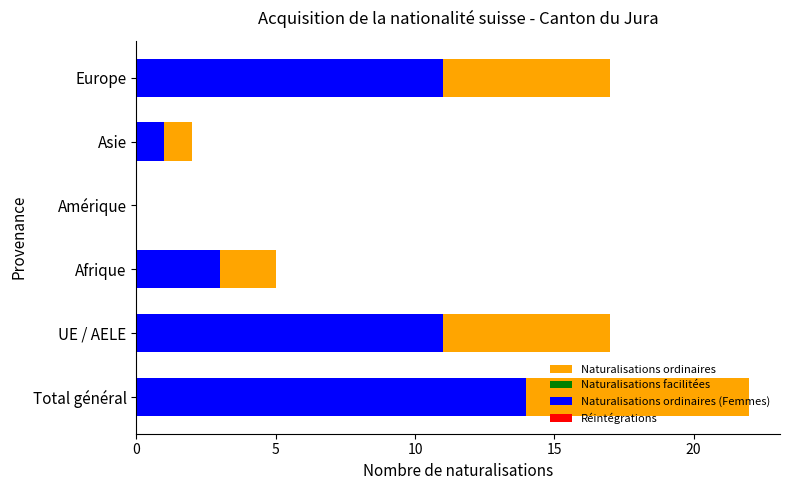

What is the value of the Naturalisations ordinaires bar at the 3rd from the left?

5.0